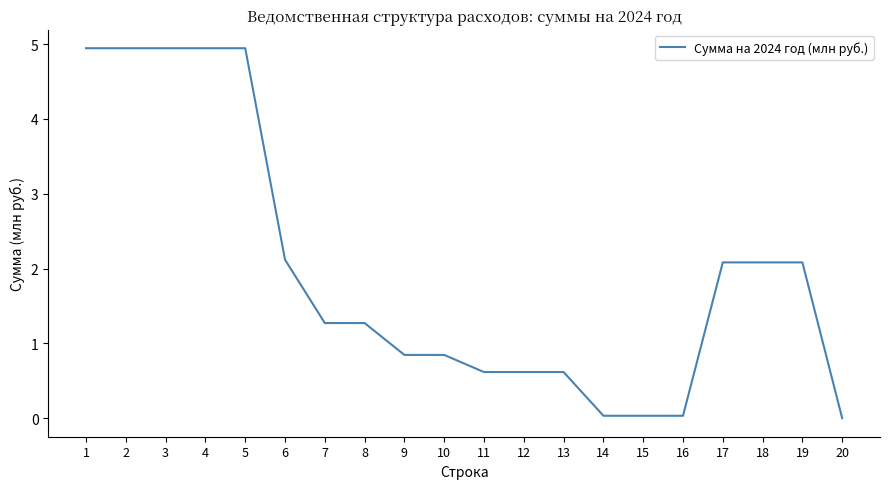

Is it true that the value at 12 is 0.4?

False